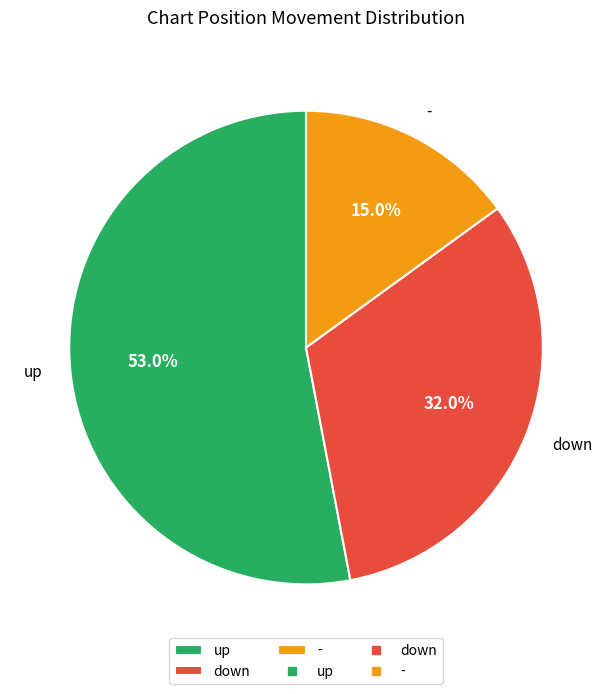

What is the smallest slice in the pie chart?

-